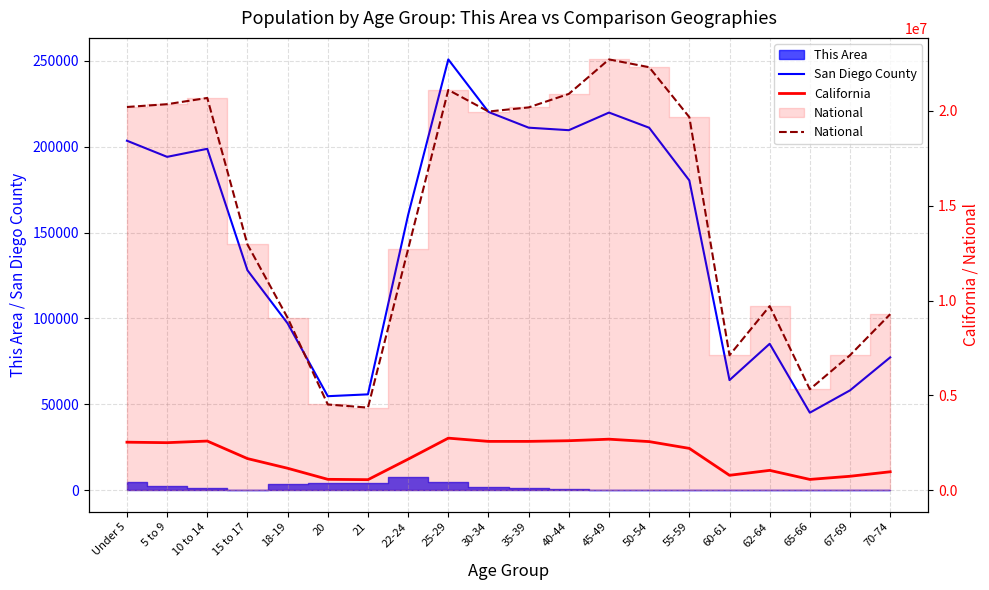

What is the spread (max minus min) of values at 30-34?

19741914